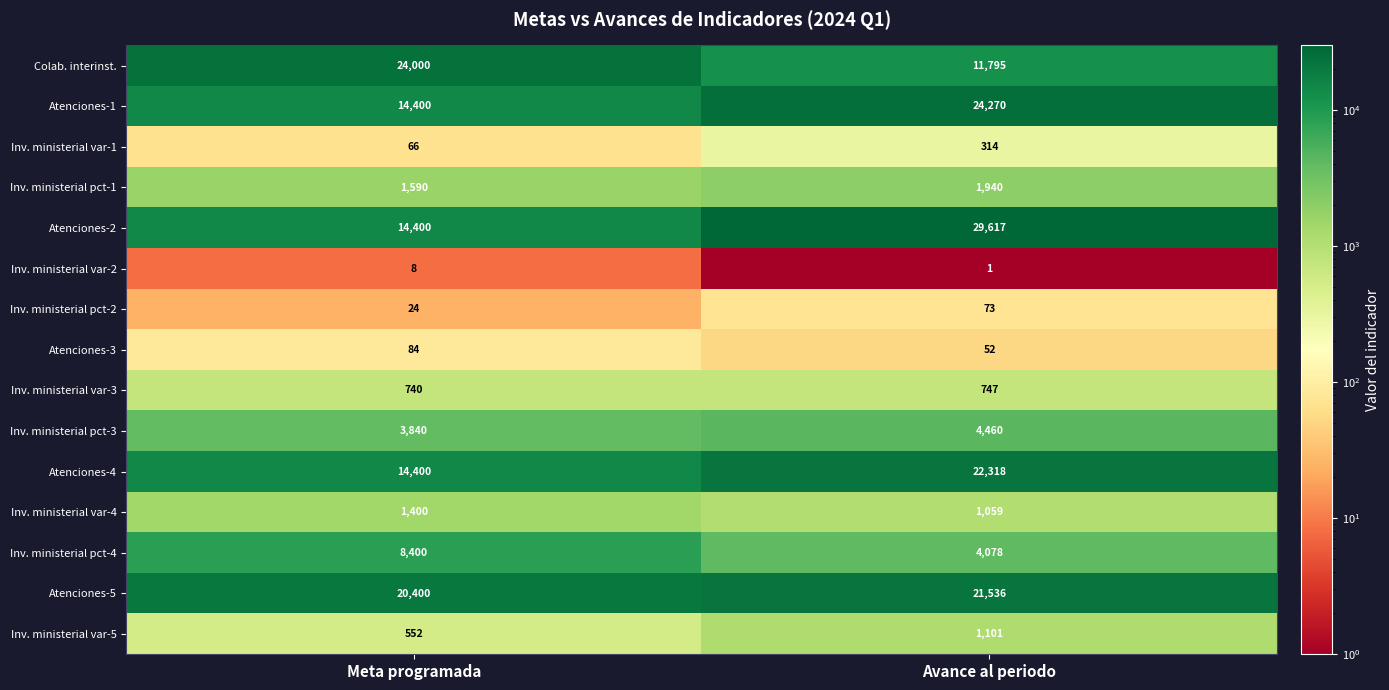

What is the minimum value shown in the chart?

1